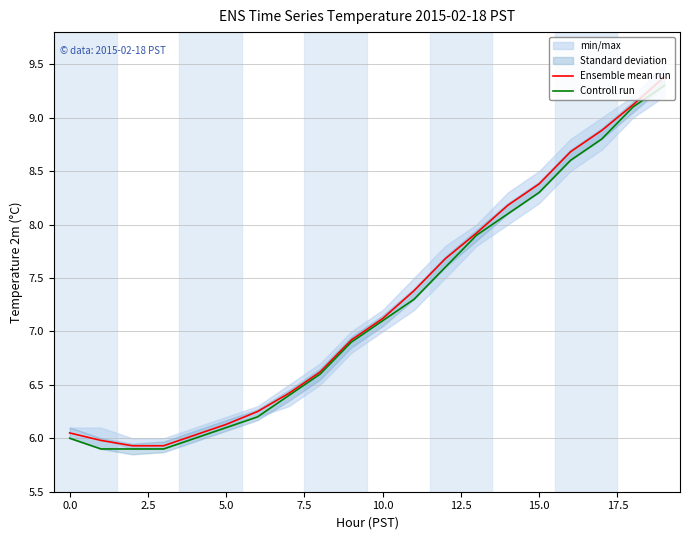

What is the lowest value of the Controll run series?

5.9